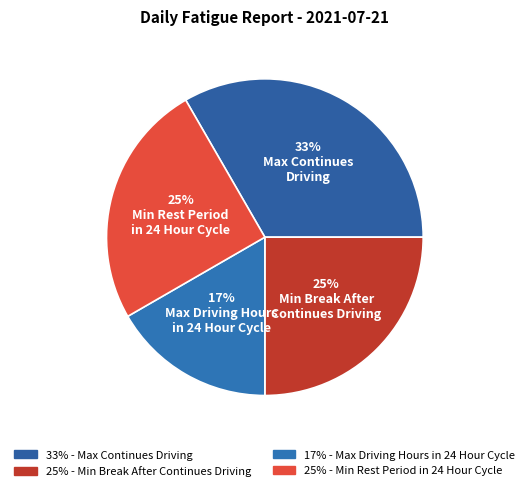

To the nearest percent, what percentage of the pie is Max Driving Hours
in 24 Hour Cycle?

17%